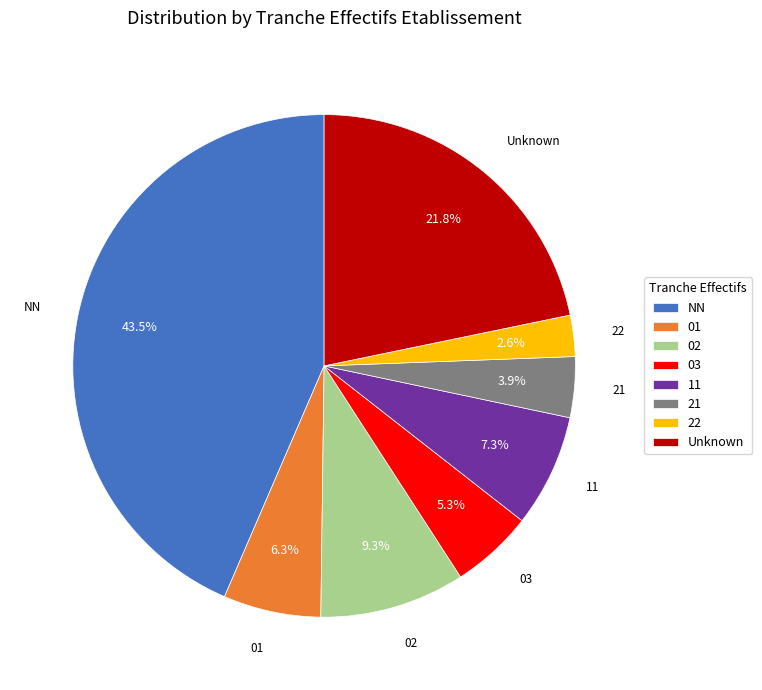

Count the number of slices in the pie.

8